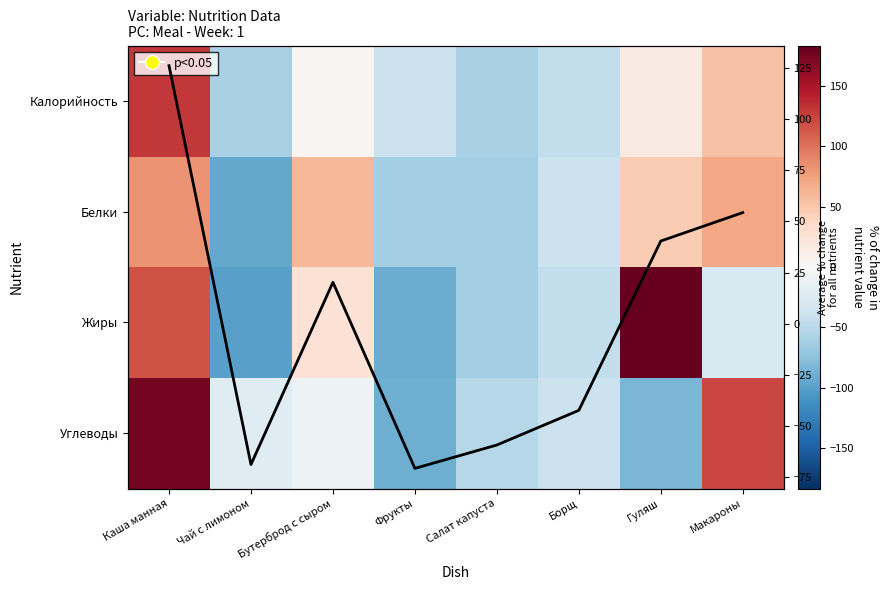

Which series changed the most between Фрукты and Салат капуста?

Углеводы